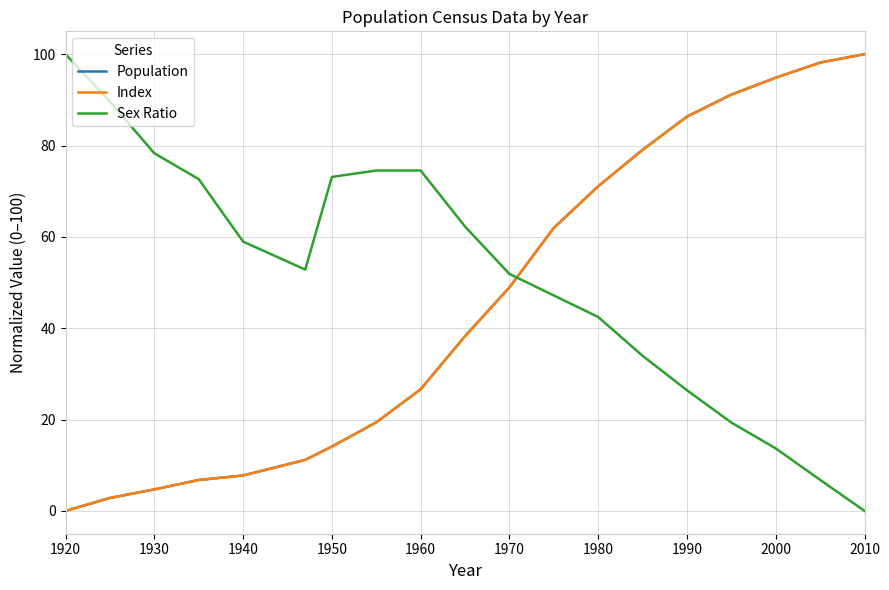

How many lines are shown in the chart?

3